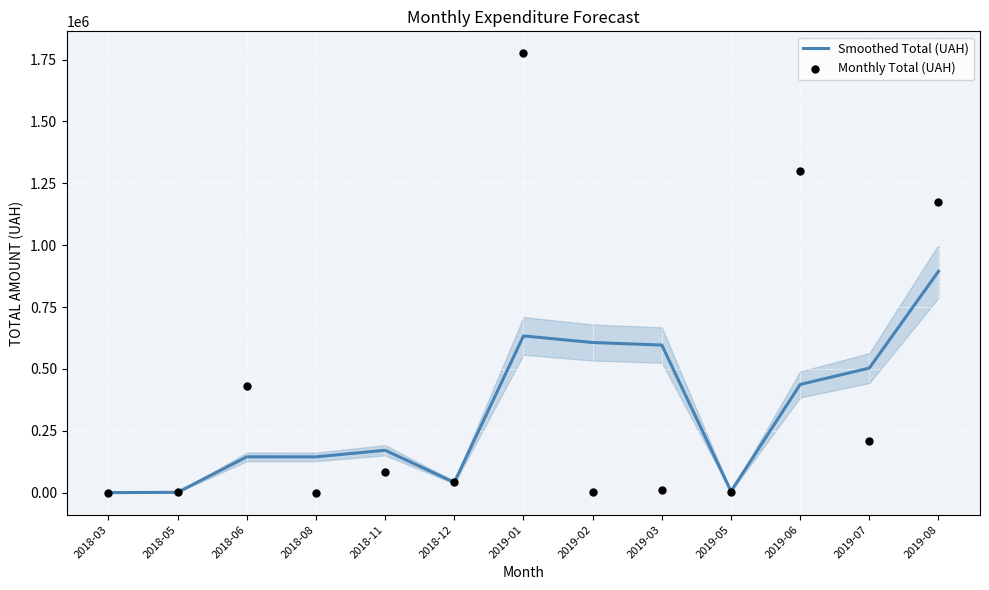

Is the value of Smoothed Total (UAH) at 2018-12 greater than the value of Monthly Total (UAH) at 2019-08?

No